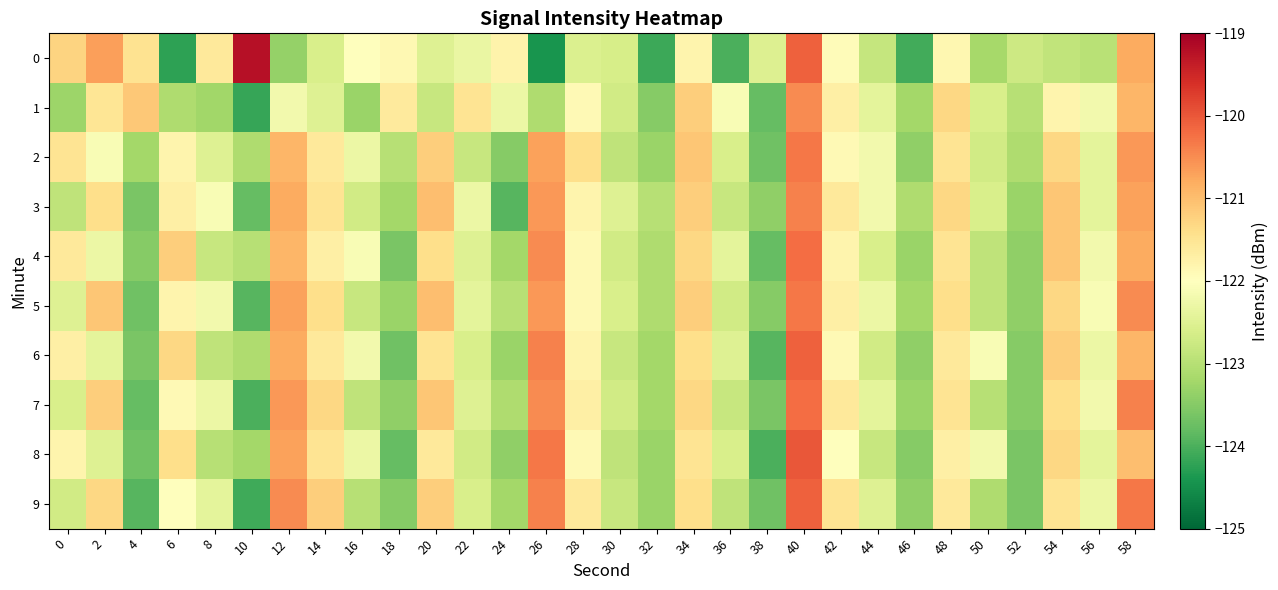

Reading left to right, transcribe all the data shown in this chart.

0: 0=-121.3	2=-120.7	4=-121.5	6=-124.2	8=-121.6	10=-119.2	12=-123.3	14=-122.6	16=-122.0	18=-121.9	20=-122.5	22=-122.3	24=-121.8	26=-124.4	28=-122.6	30=-122.6	32=-124.1	34=-121.8	36=-124.0	38=-122.5	40=-120.1	42=-121.9	44=-122.8	46=-124.1	48=-121.9	50=-123.2	52=-122.7	54=-122.9	56=-123.0	58=-120.8
1: 0=-123.3	2=-121.5	4=-121.1	6=-123.1	8=-123.2	10=-124.2	12=-122.2	14=-122.5	16=-123.3	18=-121.6	20=-122.8	22=-121.5	24=-122.3	26=-123.1	28=-121.9	30=-122.7	32=-123.5	34=-121.2	36=-122.1	38=-123.8	40=-120.5	42=-121.7	44=-122.4	46=-123.2	48=-121.3	50=-122.6	52=-123.0	54=-121.8	56=-122.2	58=-120.9
2: 0=-121.5	2=-122.1	4=-123.2	6=-121.8	8=-122.5	10=-123.1	12=-120.9	14=-121.6	16=-122.3	18=-123.0	20=-121.2	22=-122.8	24=-123.5	26=-120.7	28=-121.4	30=-122.9	32=-123.3	34=-121.1	36=-122.6	38=-123.7	40=-120.3	42=-121.9	44=-122.2	46=-123.4	48=-121.5	50=-122.7	52=-123.1	54=-121.3	56=-122.4	58=-120.6
3: 0=-122.9	2=-121.4	4=-123.6	6=-121.7	8=-122.1	10=-123.8	12=-120.8	14=-121.5	16=-122.7	18=-123.2	20=-121.0	22=-122.3	24=-123.9	26=-120.6	28=-121.8	30=-122.5	32=-123.0	34=-121.2	36=-122.8	38=-123.4	40=-120.4	42=-121.6	44=-122.2	46=-123.1	48=-121.3	50=-122.6	52=-123.3	54=-121.1	56=-122.4	58=-120.7
4: 0=-121.6	2=-122.3	4=-123.5	6=-121.2	8=-122.8	10=-123.0	12=-120.9	14=-121.7	16=-122.1	18=-123.6	20=-121.4	22=-122.5	24=-123.2	26=-120.5	28=-121.9	30=-122.7	32=-123.1	34=-121.3	36=-122.4	38=-123.8	40=-120.2	42=-121.8	44=-122.6	46=-123.3	48=-121.5	50=-122.9	52=-123.4	54=-121.1	56=-122.2	58=-120.8
5: 0=-122.5	2=-121.1	4=-123.7	6=-121.8	8=-122.2	10=-123.9	12=-120.7	14=-121.4	16=-122.8	18=-123.3	20=-121.0	22=-122.4	24=-123.0	26=-120.6	28=-121.9	30=-122.6	32=-123.1	34=-121.2	36=-122.7	38=-123.5	40=-120.3	42=-121.7	44=-122.3	46=-123.2	48=-121.4	50=-122.9	52=-123.4	54=-121.3	56=-122.1	58=-120.5
6: 0=-121.7	2=-122.4	4=-123.6	6=-121.3	8=-122.9	10=-123.1	12=-120.8	14=-121.6	16=-122.2	18=-123.7	20=-121.5	22=-122.6	24=-123.3	26=-120.4	28=-121.8	30=-122.8	32=-123.2	34=-121.4	36=-122.5	38=-123.9	40=-120.1	42=-121.9	44=-122.7	46=-123.4	48=-121.6	50=-122.1	52=-123.5	54=-121.2	56=-122.3	58=-120.9
7: 0=-122.6	2=-121.2	4=-123.8	6=-121.9	8=-122.3	10=-124.0	12=-120.6	14=-121.3	16=-122.9	18=-123.4	20=-121.1	22=-122.5	24=-123.1	26=-120.5	28=-121.7	30=-122.7	32=-123.2	34=-121.3	36=-122.8	38=-123.6	40=-120.2	42=-121.6	44=-122.4	46=-123.3	48=-121.5	50=-123.0	52=-123.5	54=-121.4	56=-122.2	58=-120.4
8: 0=-121.8	2=-122.5	4=-123.7	6=-121.4	8=-123.0	10=-123.2	12=-120.7	14=-121.5	16=-122.3	18=-123.8	20=-121.6	22=-122.7	24=-123.4	26=-120.3	28=-121.9	30=-122.9	32=-123.3	34=-121.5	36=-122.6	38=-124.0	40=-120.0	42=-122.0	44=-122.8	46=-123.5	48=-121.7	50=-122.2	52=-123.6	54=-121.3	56=-122.4	58=-121.0
9: 0=-122.7	2=-121.3	4=-123.9	6=-122.0	8=-122.4	10=-124.1	12=-120.5	14=-121.2	16=-123.0	18=-123.5	20=-121.2	22=-122.6	24=-123.2	26=-120.4	28=-121.6	30=-122.8	32=-123.3	34=-121.4	36=-122.9	38=-123.7	40=-120.1	42=-121.5	44=-122.5	46=-123.4	48=-121.6	50=-123.1	52=-123.6	54=-121.5	56=-122.3	58=-120.3